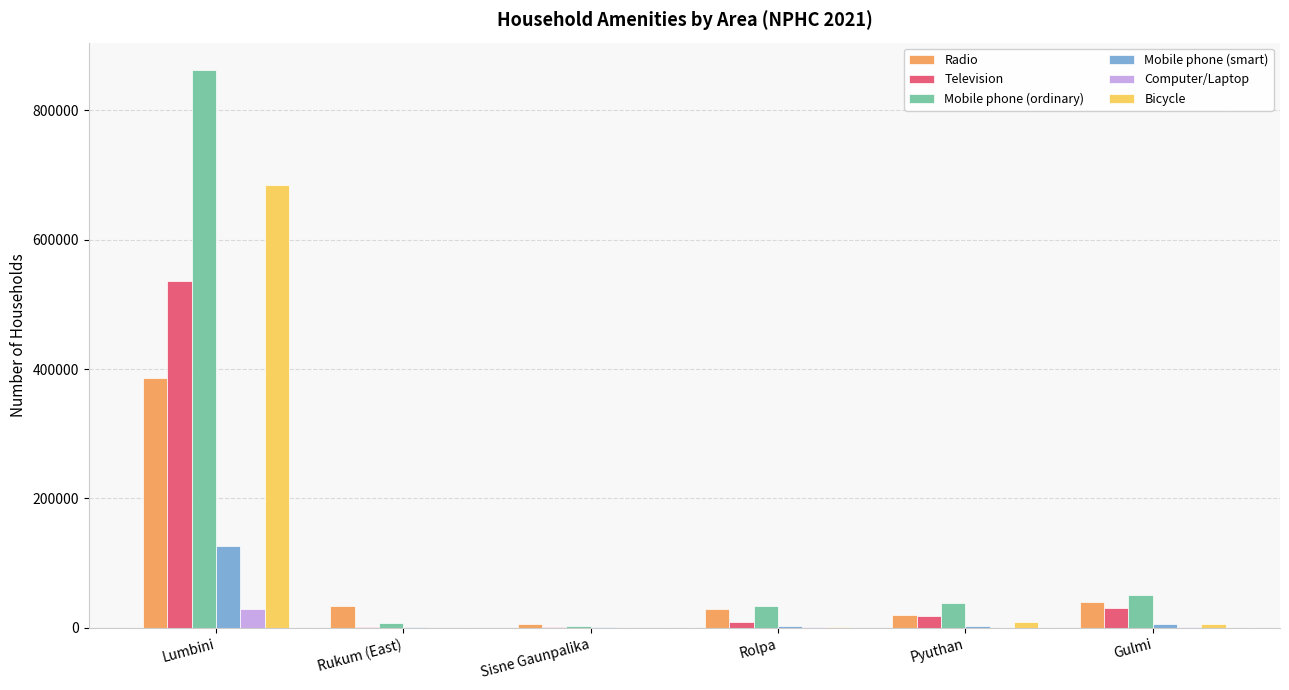

Between Lumbini and Sisne Gaunpalika, which series saw the biggest shift?

Mobile phone (ordinary)